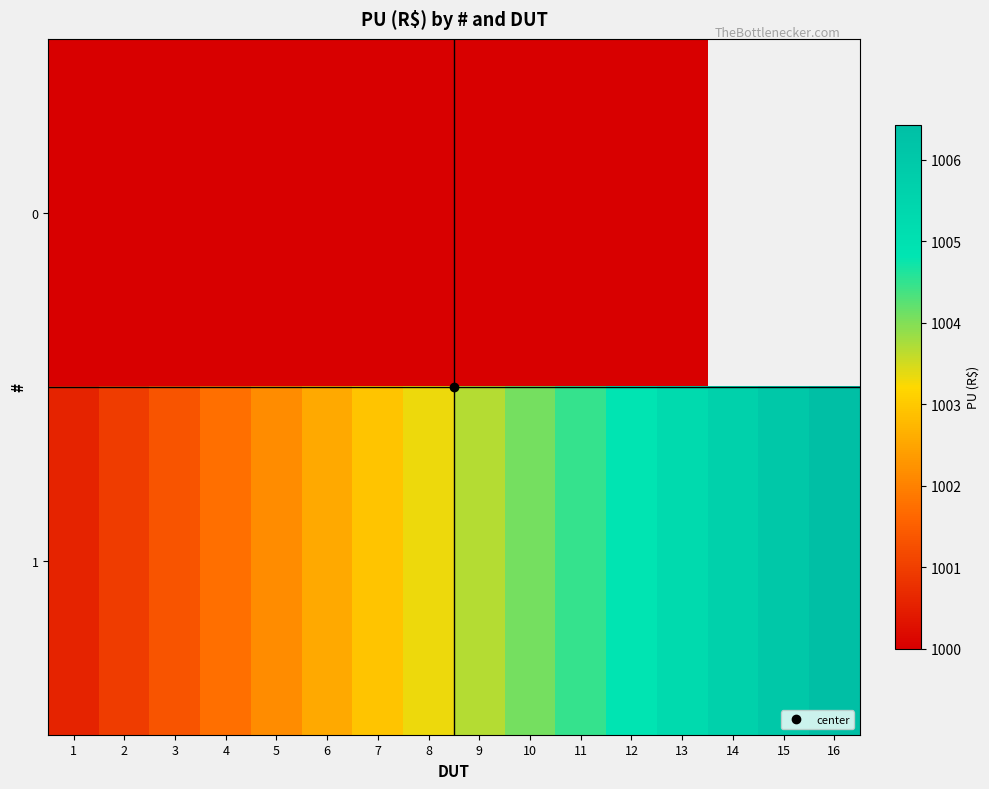

Rank the categories by 0 value from lowest to highest.

1, 2, 3, 4, 5, 6, 7, 8, 9, 10, 11, 12, 13, 14, 15, 16